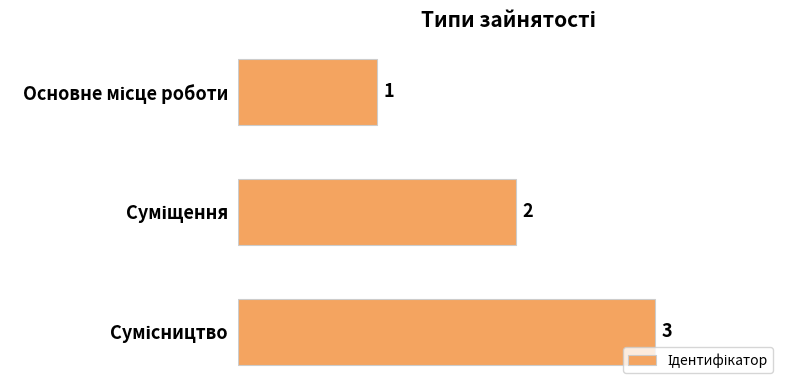

What is the difference between the maximum and minimum values?

2